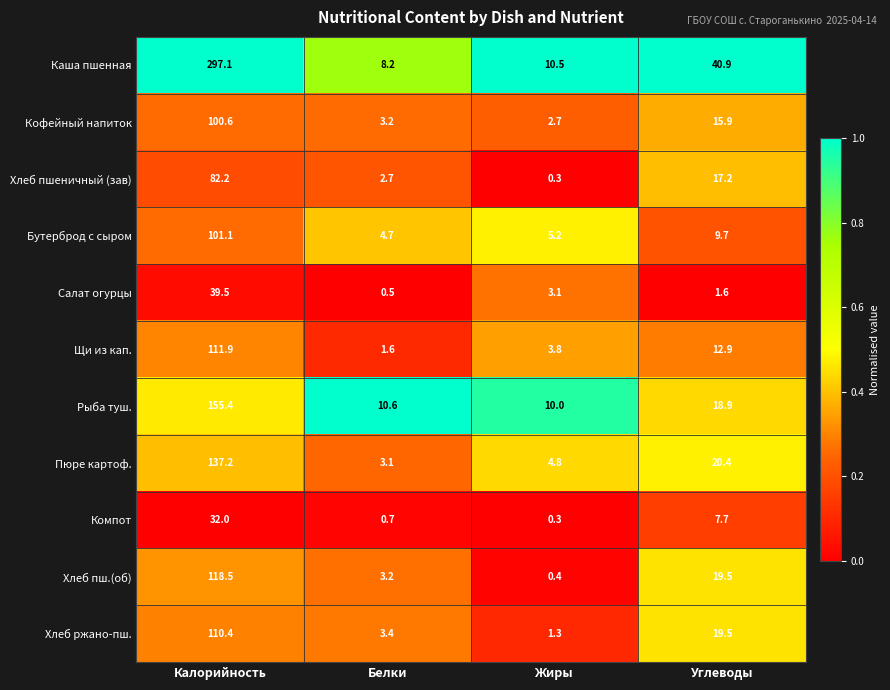

Between Калорийность and Углеводы, which series saw the biggest shift?

Каша пшенная